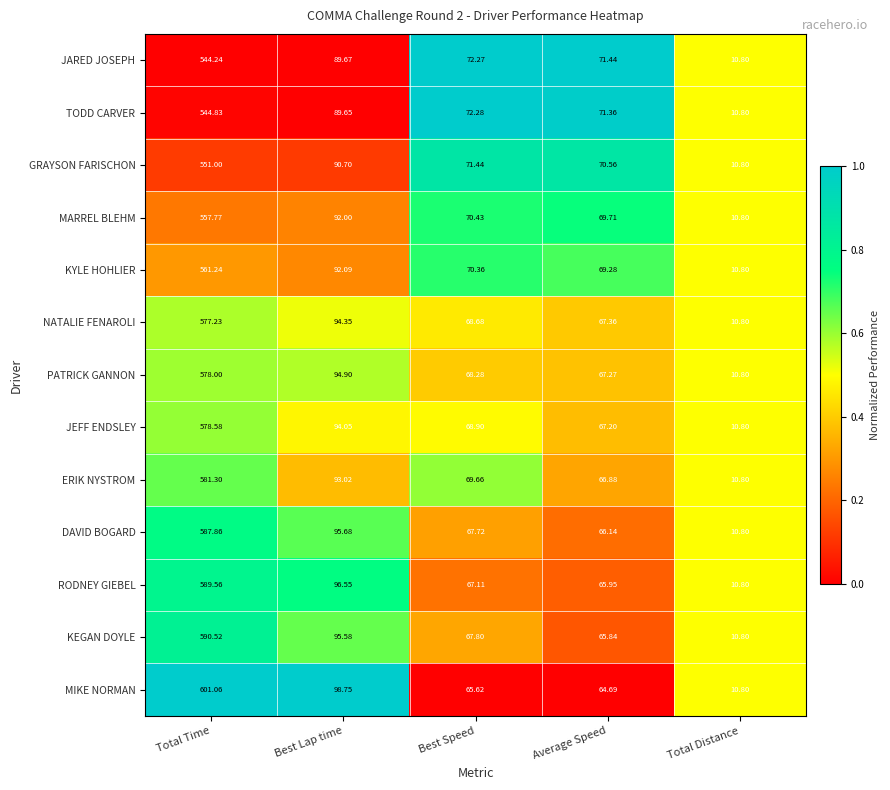

Where does the MARREL BLEHM series first go above 70?

Total Time